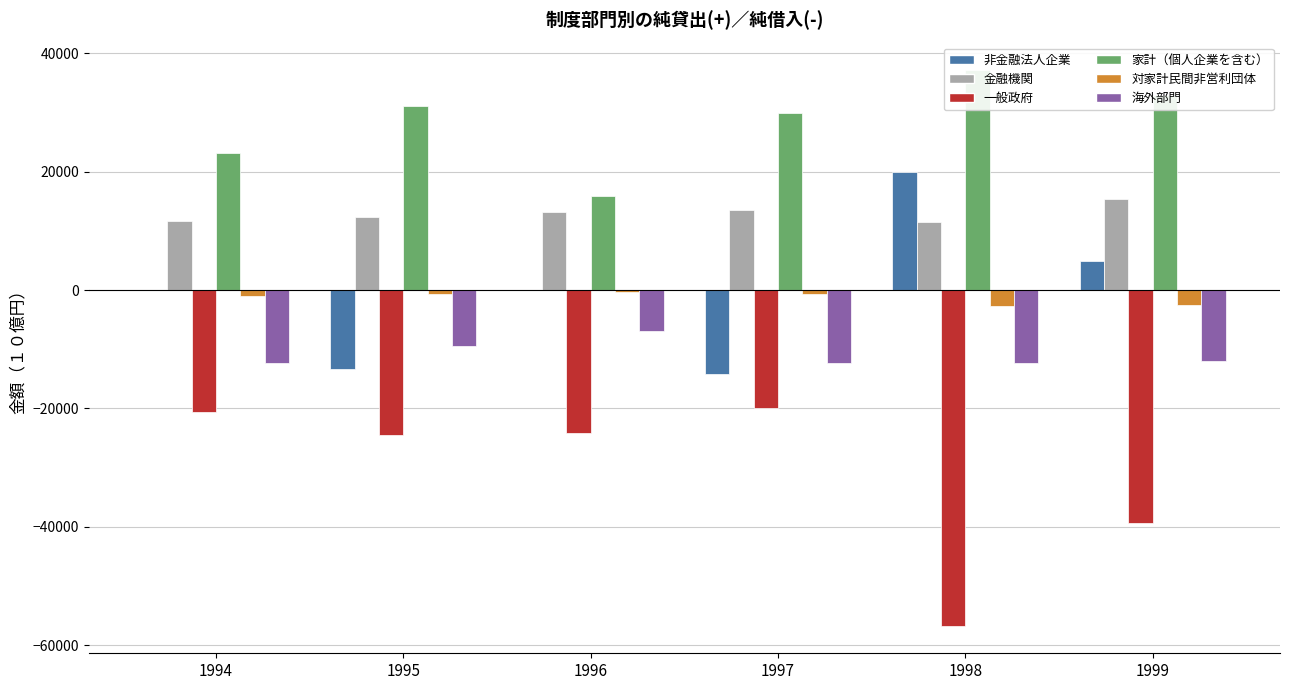

What is the highest value of the 一般政府 series?

-19852.4